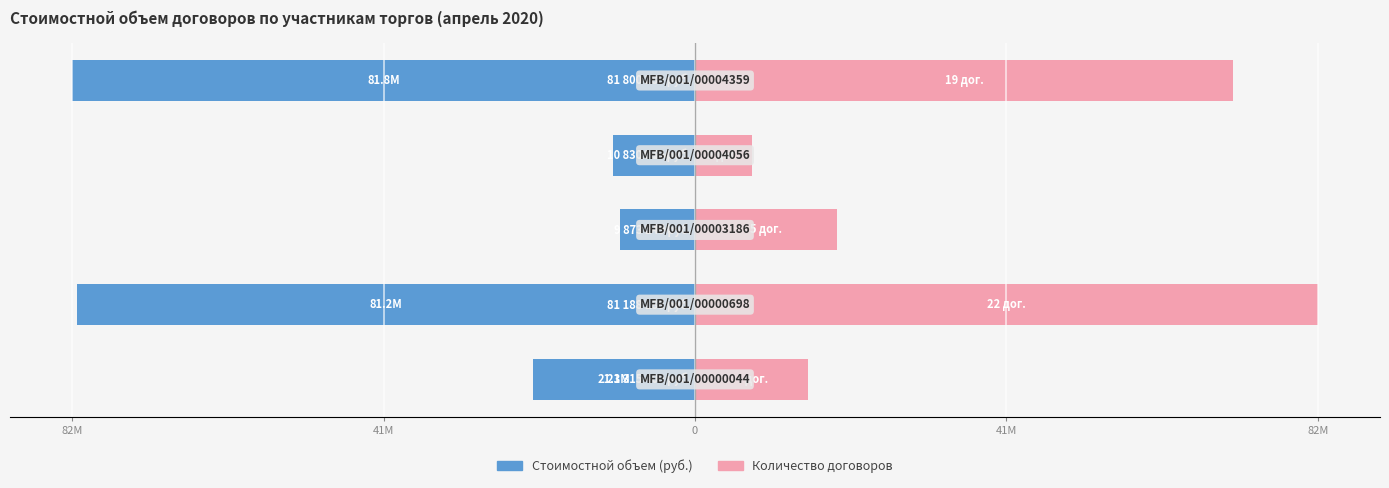

What is the minimum value shown in the chart?

-81800279.5